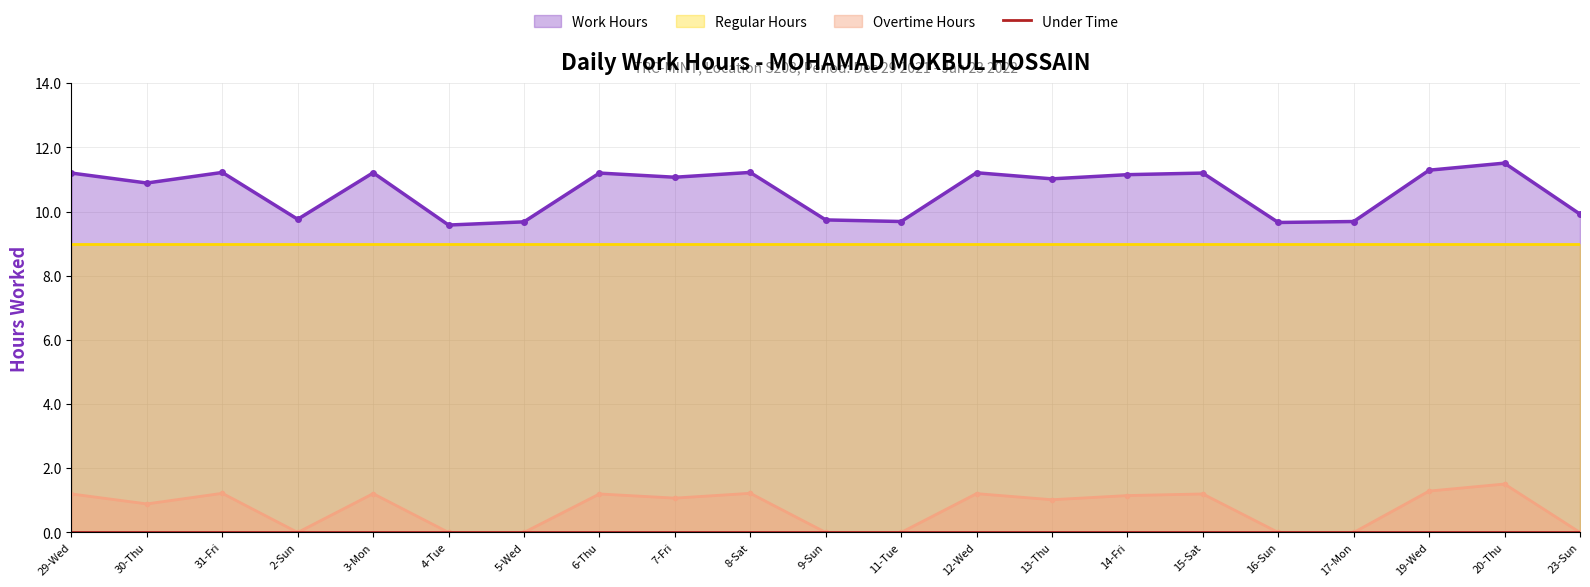

What is the label of the 1st point from the right?

23-Sun